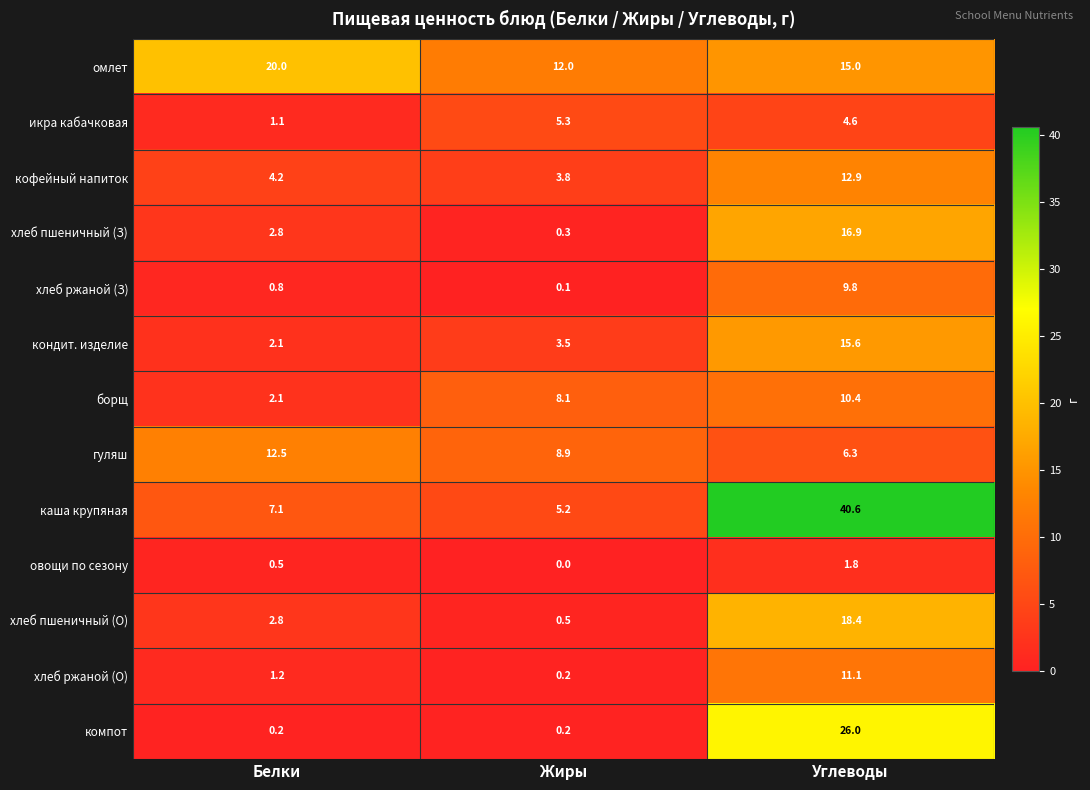

At which category is the sum across all series the highest?

Углеводы